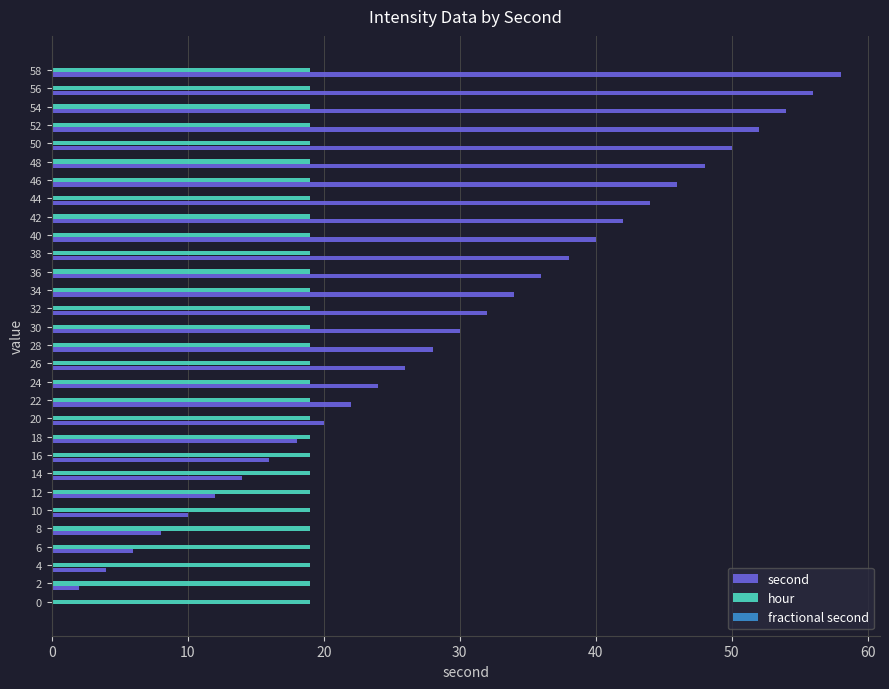

What is the maximum value for hour?

19